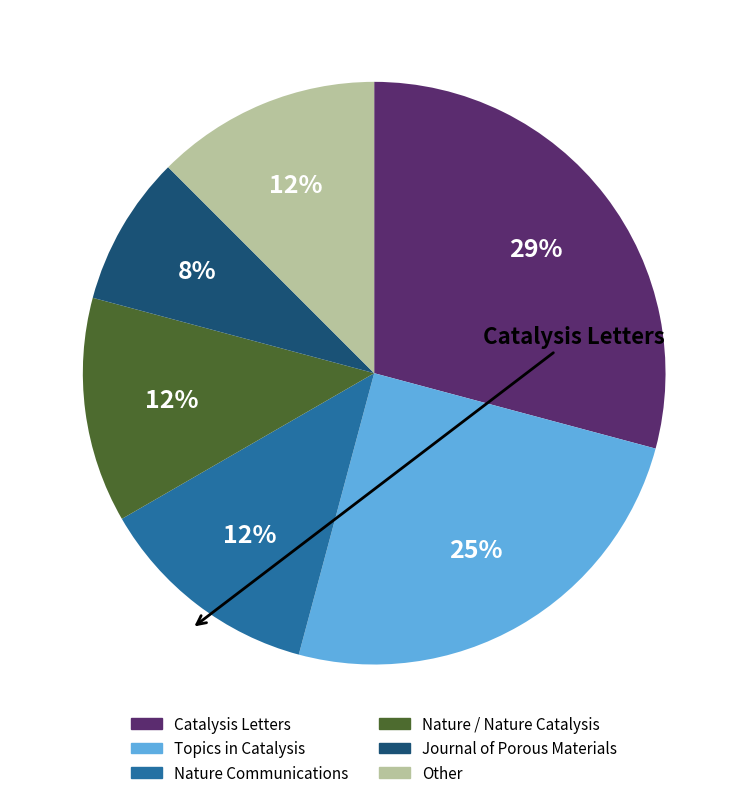

What is the ratio of the value at Journal of Porous Materials to the value at Other?

0.7